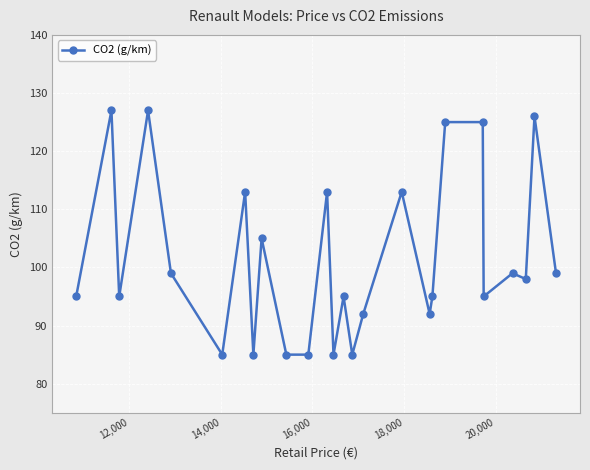

What is the greatest value displayed?

127